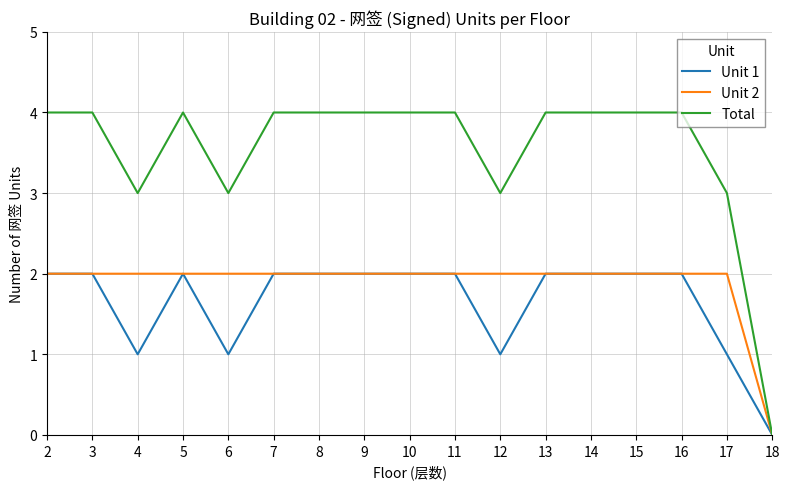

Which series has the widest spread of values?

Total